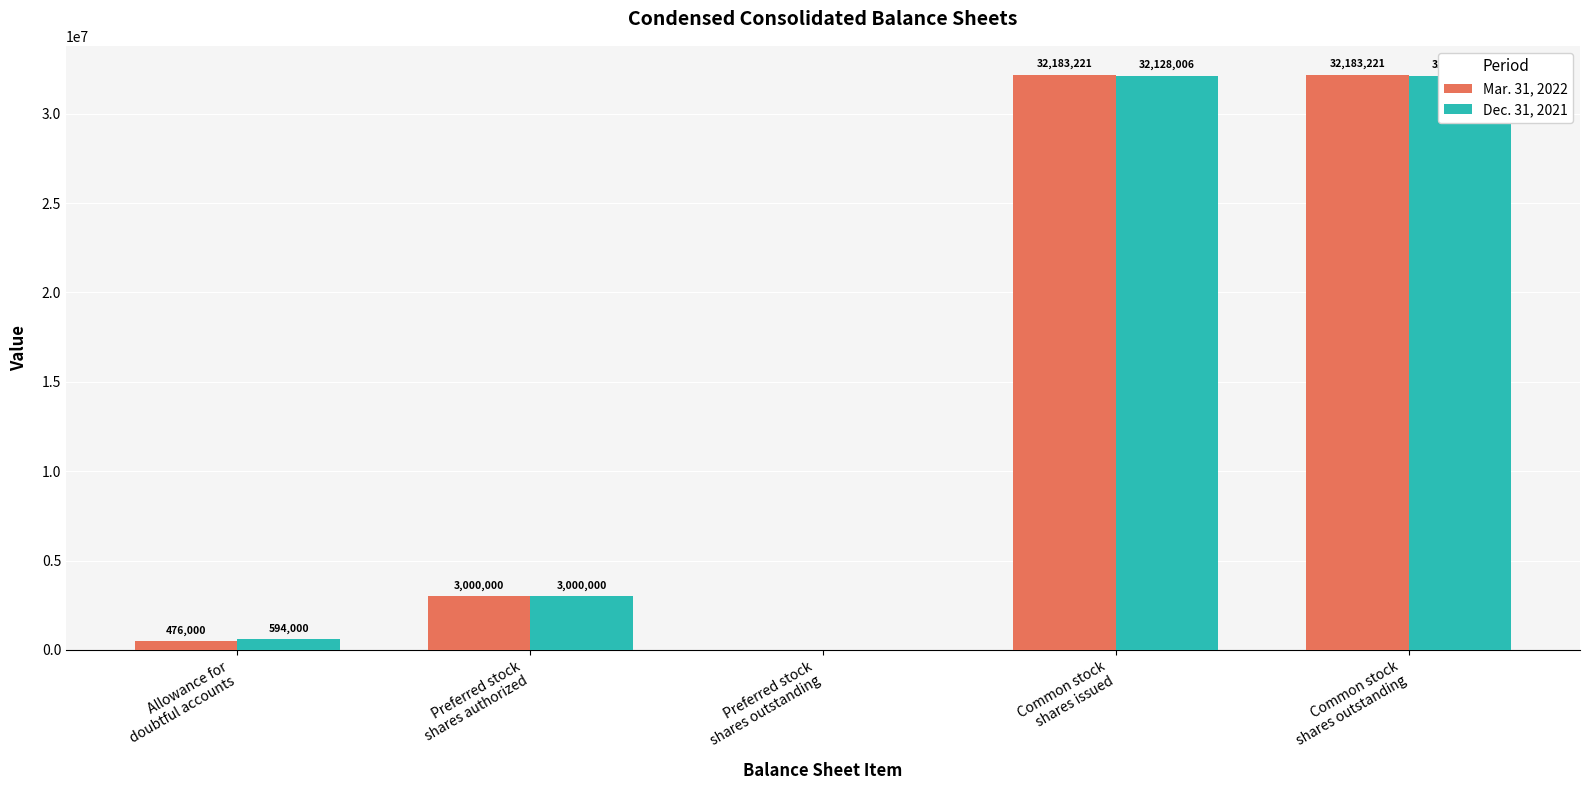

The Dec. 31, 2021 series shows 0 at Preferred stock
shares outstanding. True or false?

True